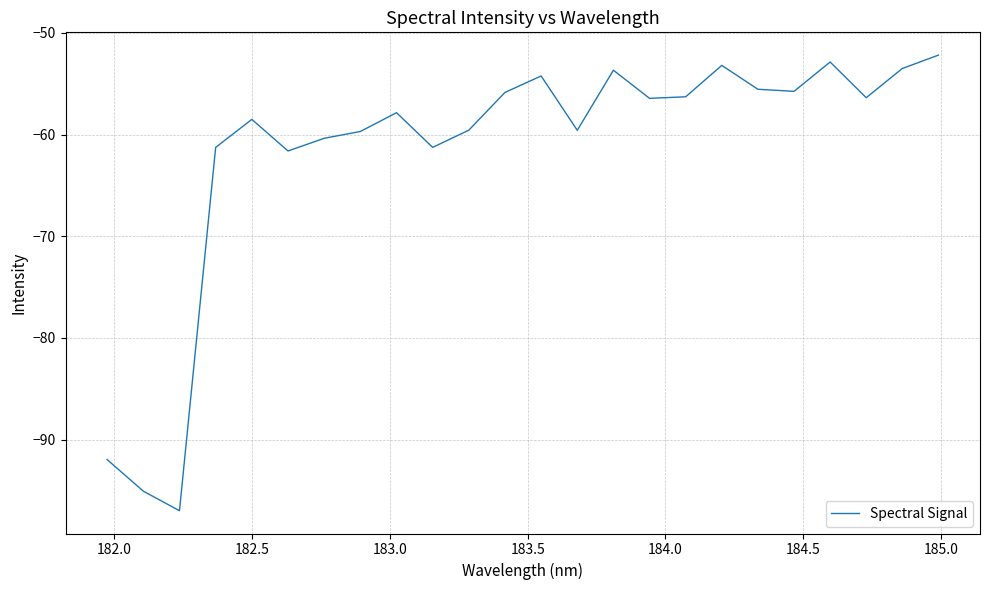

What is the difference between the maximum and minimum values?

44.8